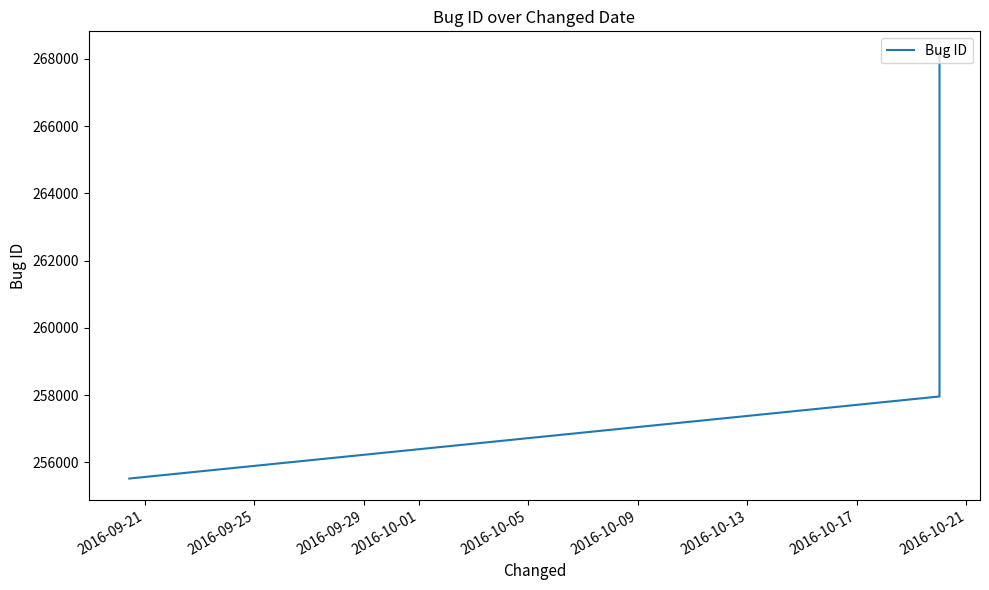

Count the values in the range 255520 to 268187.

3